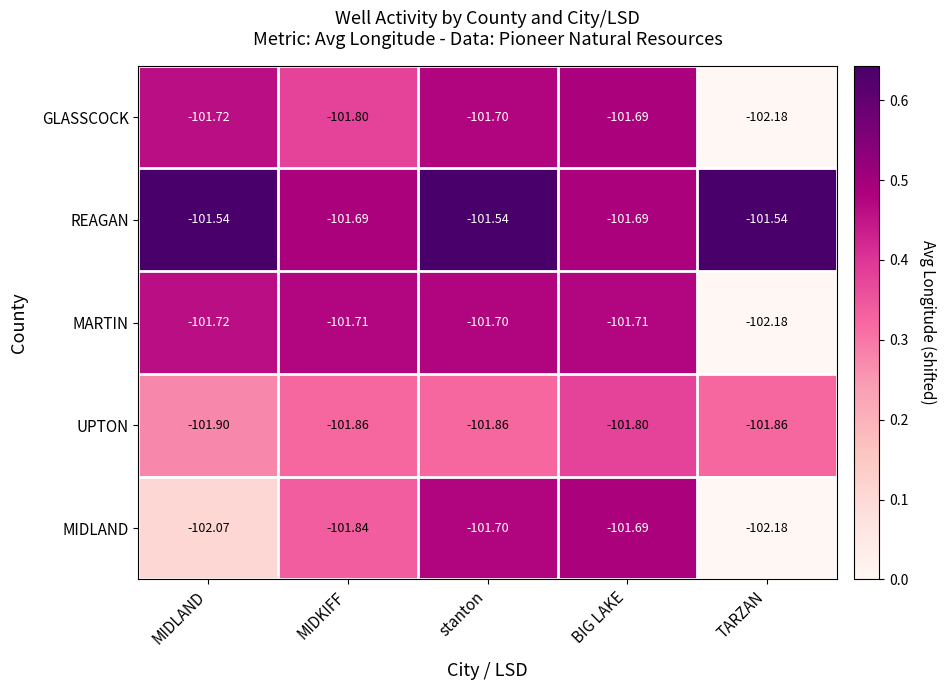

At which label does GLASSCOCK reach its peak?

BIG LAKE